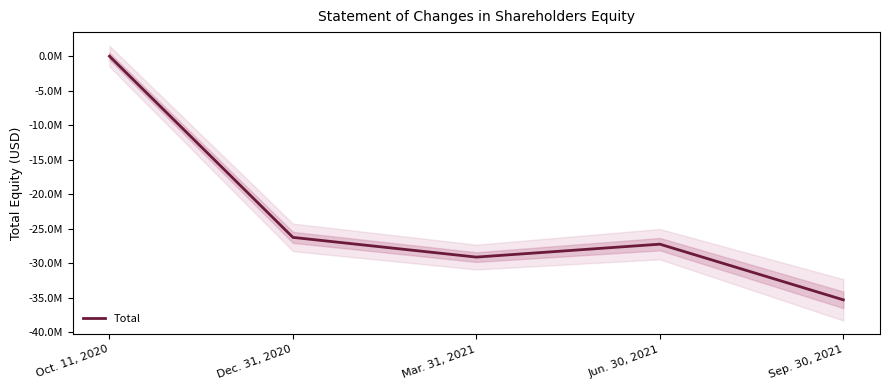

What position from the left is Mar. 31, 2021?

3